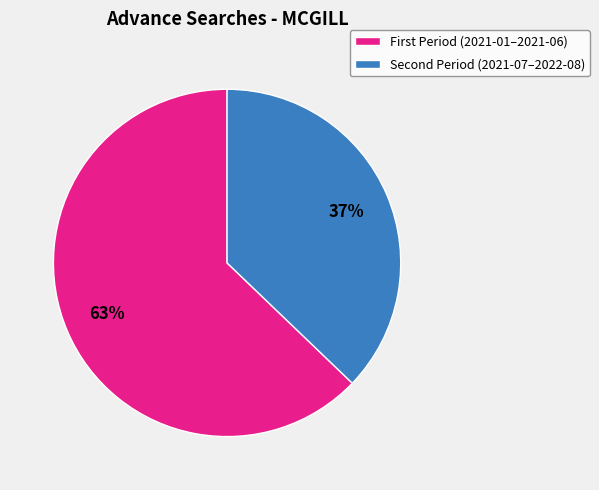

To the nearest percent, what is the average slice percentage?

50%